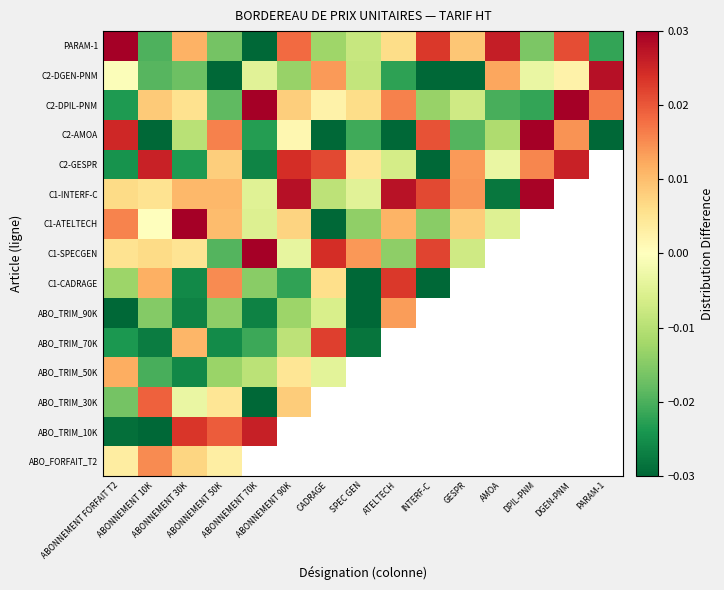

At which label is C1-SPECGEN closest to 0?

ABONNEMENT 90K